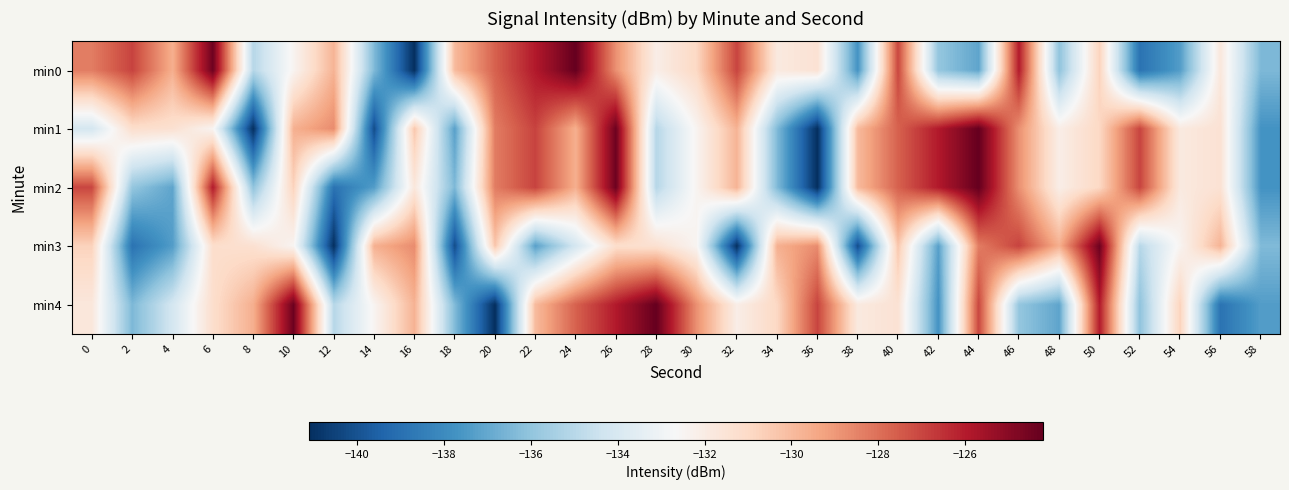

Which label corresponds to the smallest value in the chart?

16